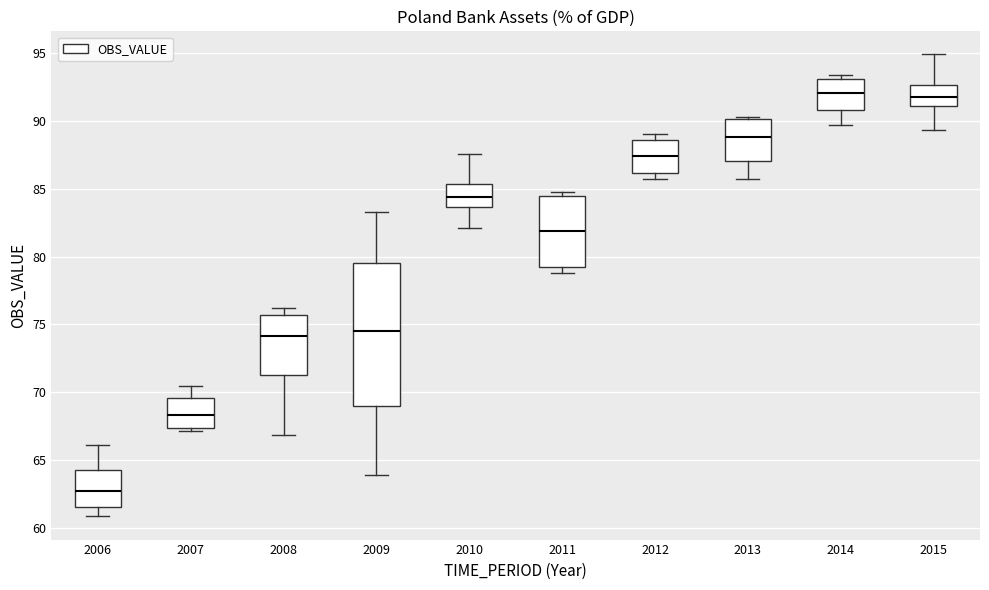

Comparing the boxes themselves (not the whiskers), which one is the tallest?

2009